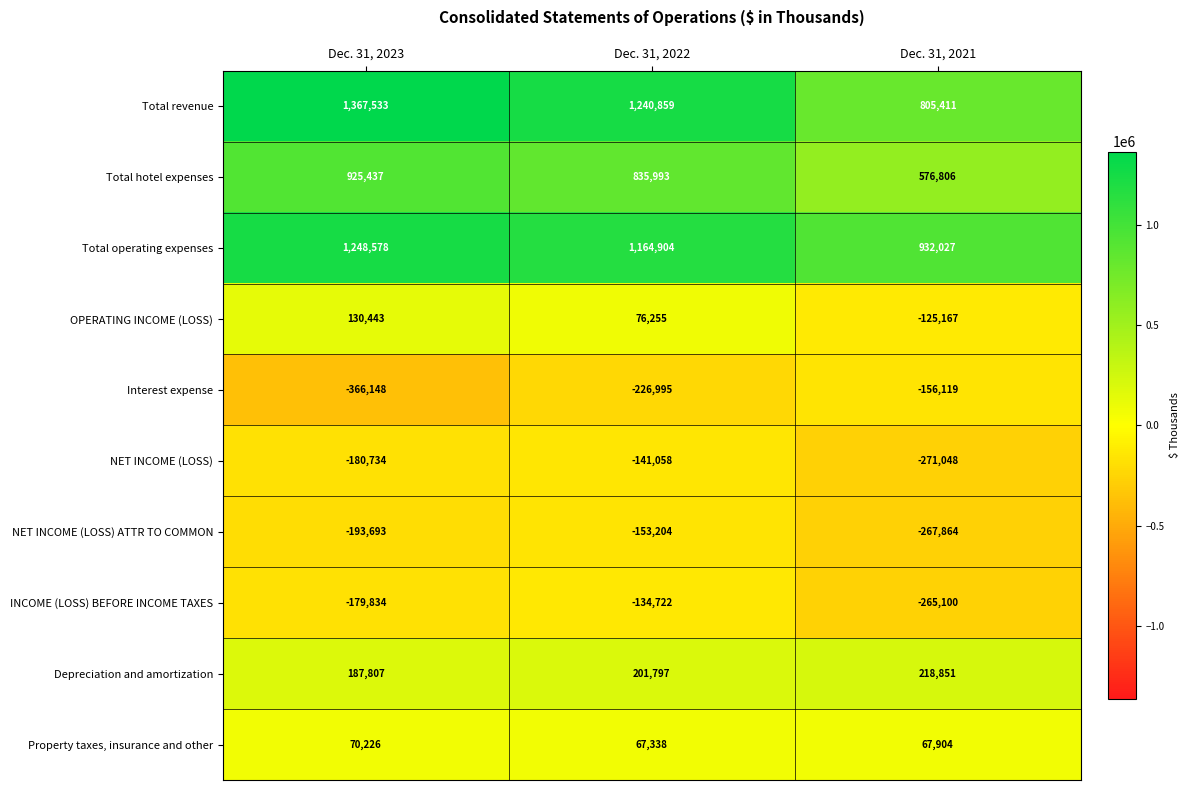

At which category is the sum across all series the highest?

Dec. 31, 2023